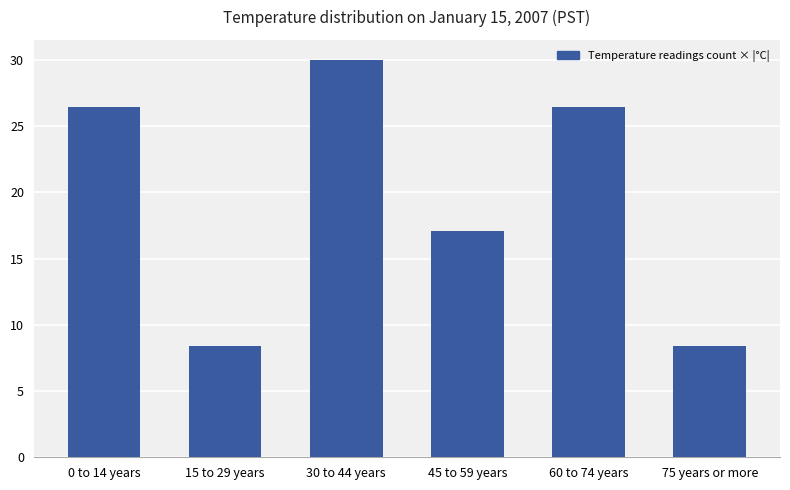

How many categories are shown in the chart?

6